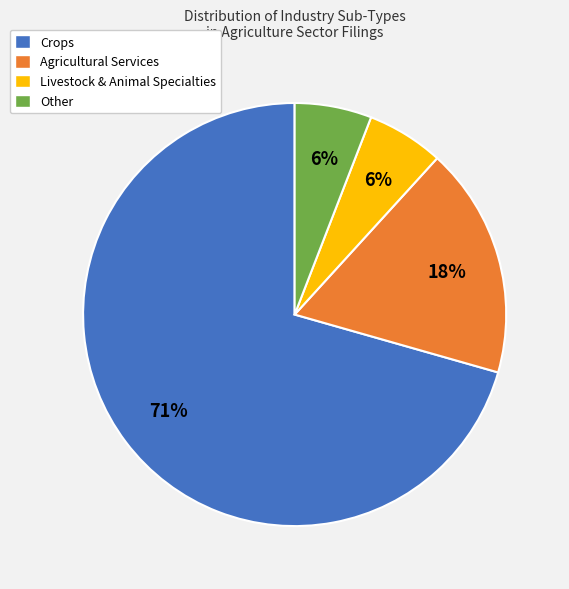

Do Livestock & Animal Specialties and Agricultural Services together represent more than half of the pie?

No